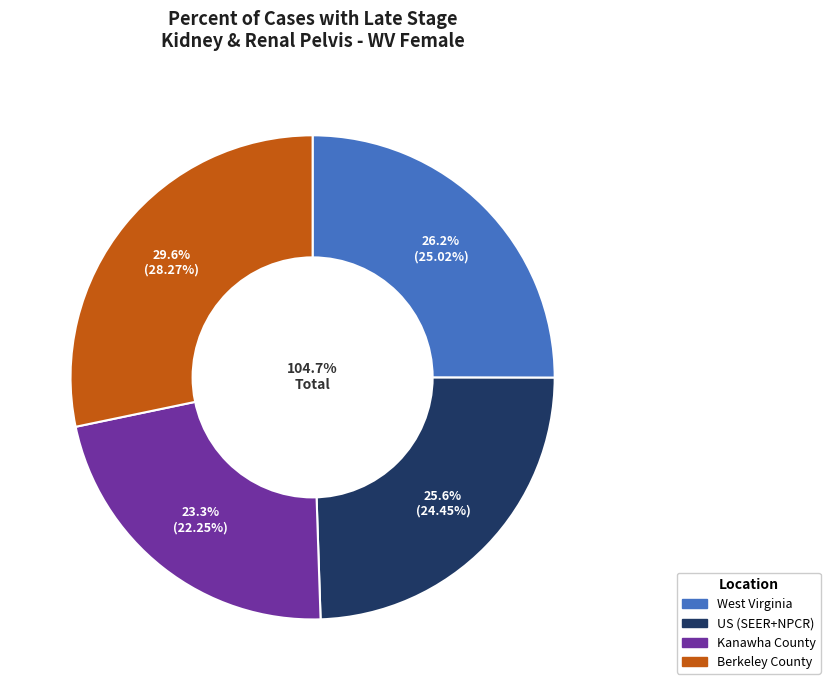

Rank the categories by value from lowest to highest.

Kanawha County, US (SEER+NPCR), West Virginia, Berkeley County